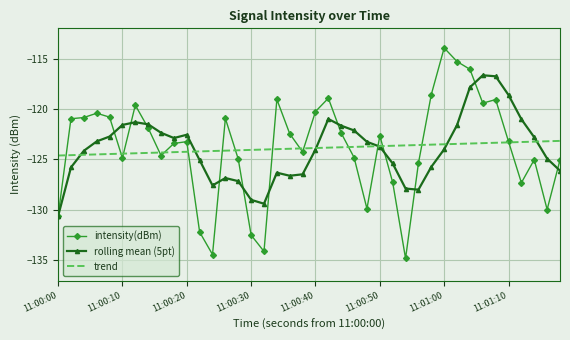

What is the greatest value displayed?

-113.9